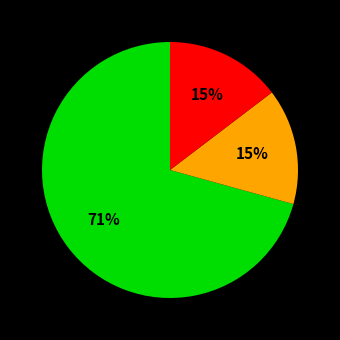

How many segments does this pie chart have?

3